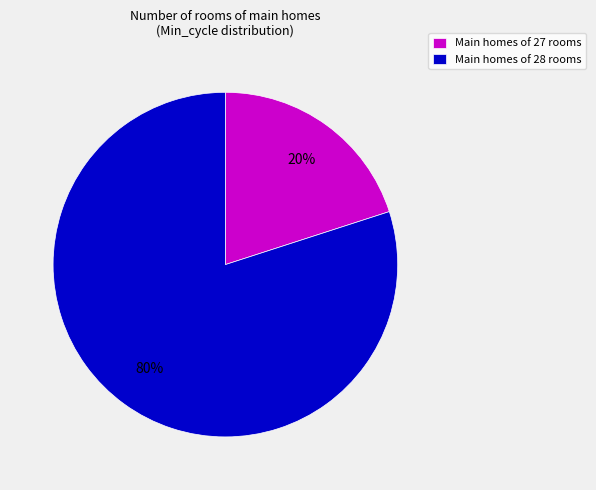

Is there any slice that represents more than half of the pie?

Yes